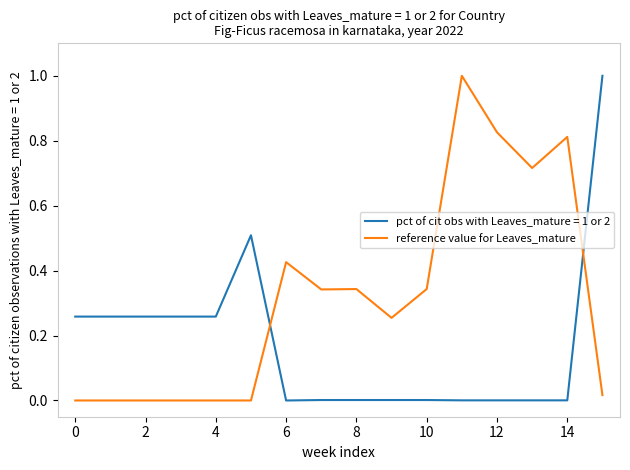

What is the maximum value shown in the chart?

1.0